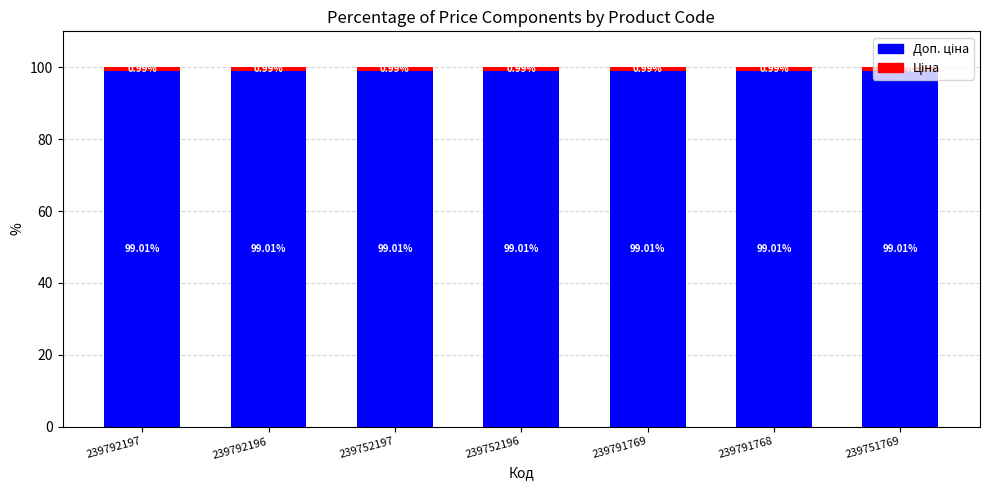

How many bars are there in total?

7